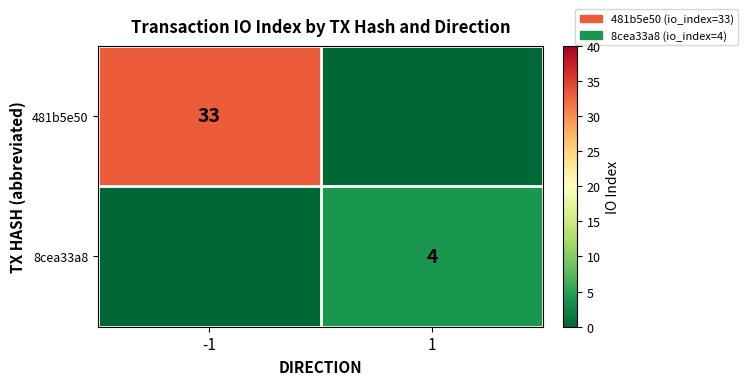

What is the total value across all series at 1?

4